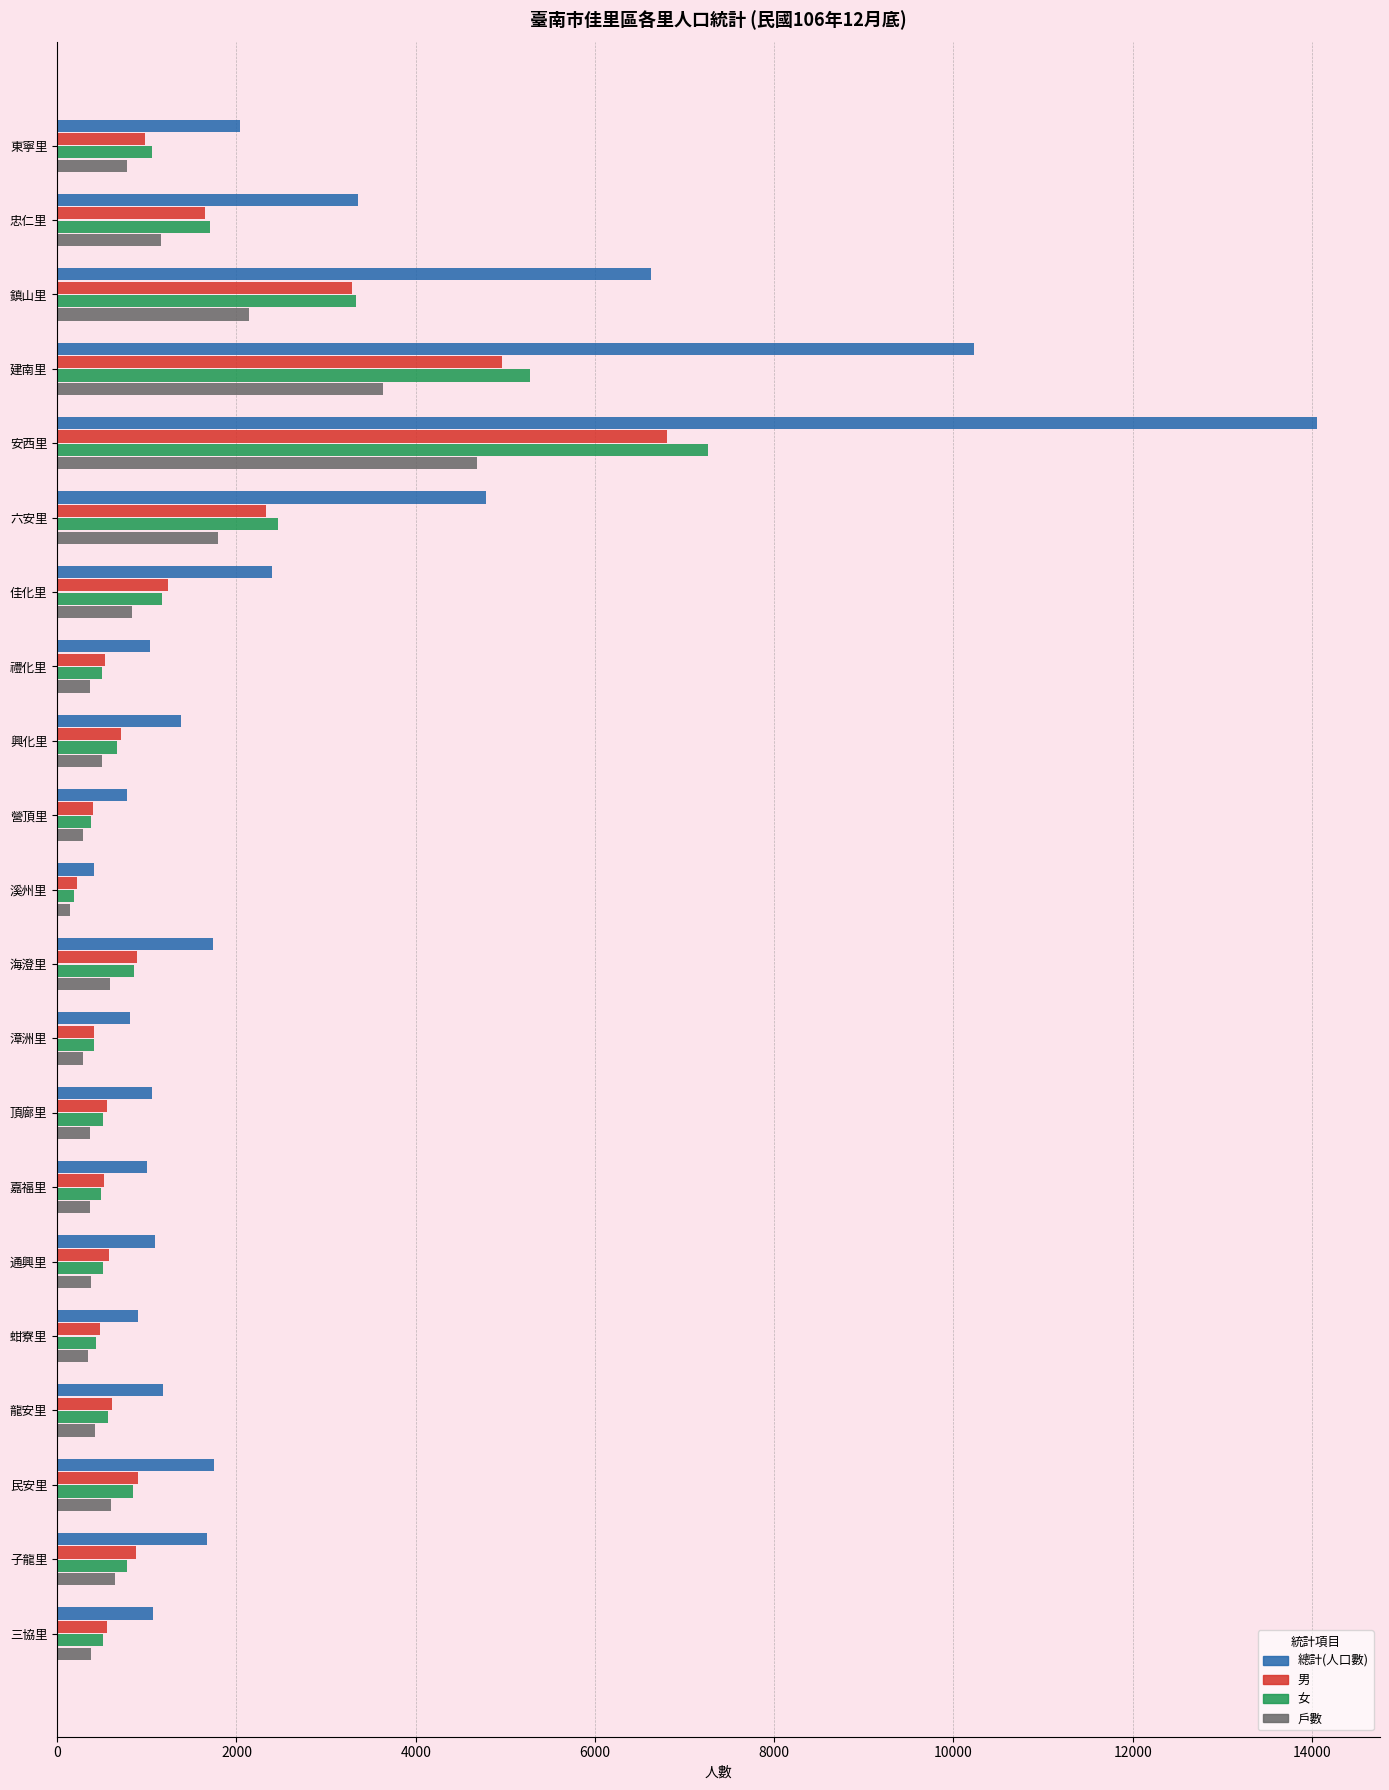

Which series has the largest total across all categories?

總計(人口數)